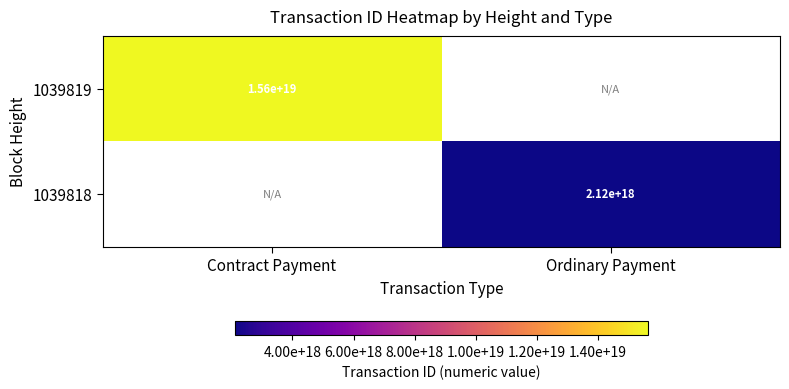

The 1039818 series shows 2120000000000000000 at Ordinary Payment. True or false?

True